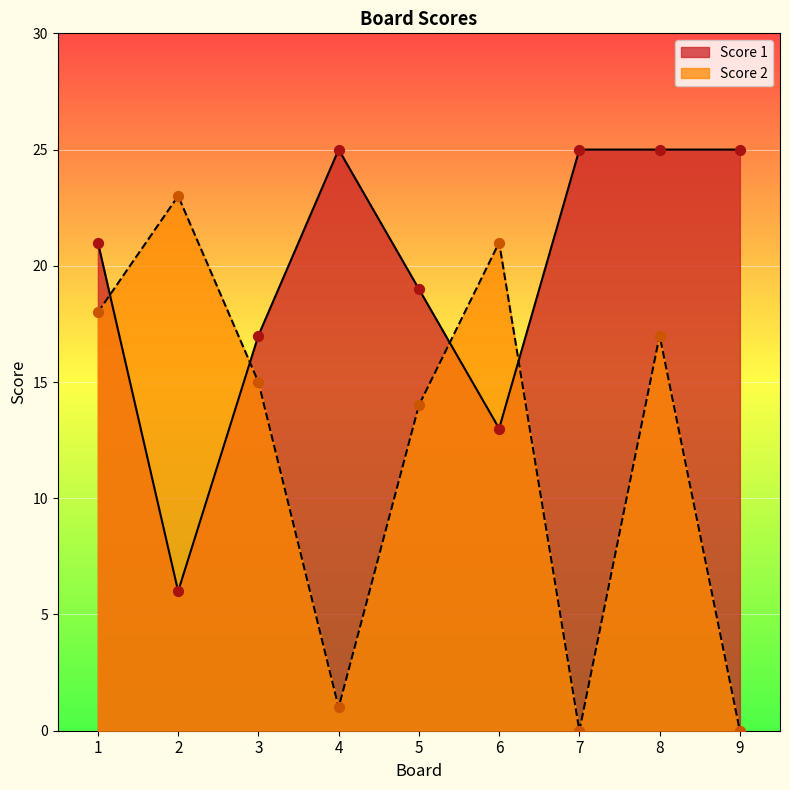

Which series reaches the maximum Y coordinate?

Score 1